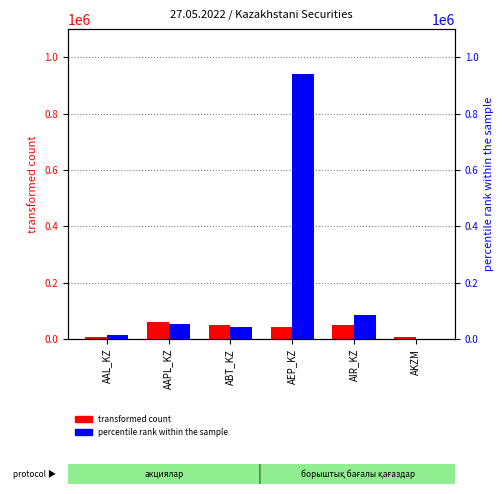

Which category has the lowest value across all series?

AKZM